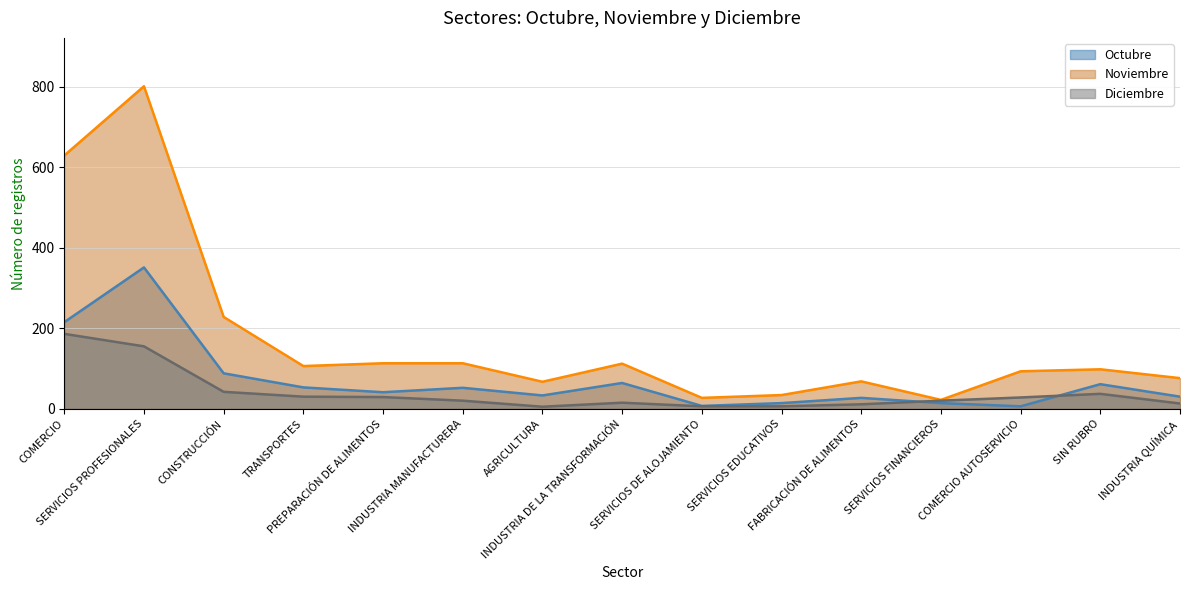

Which series has the largest total across all categories?

Noviembre